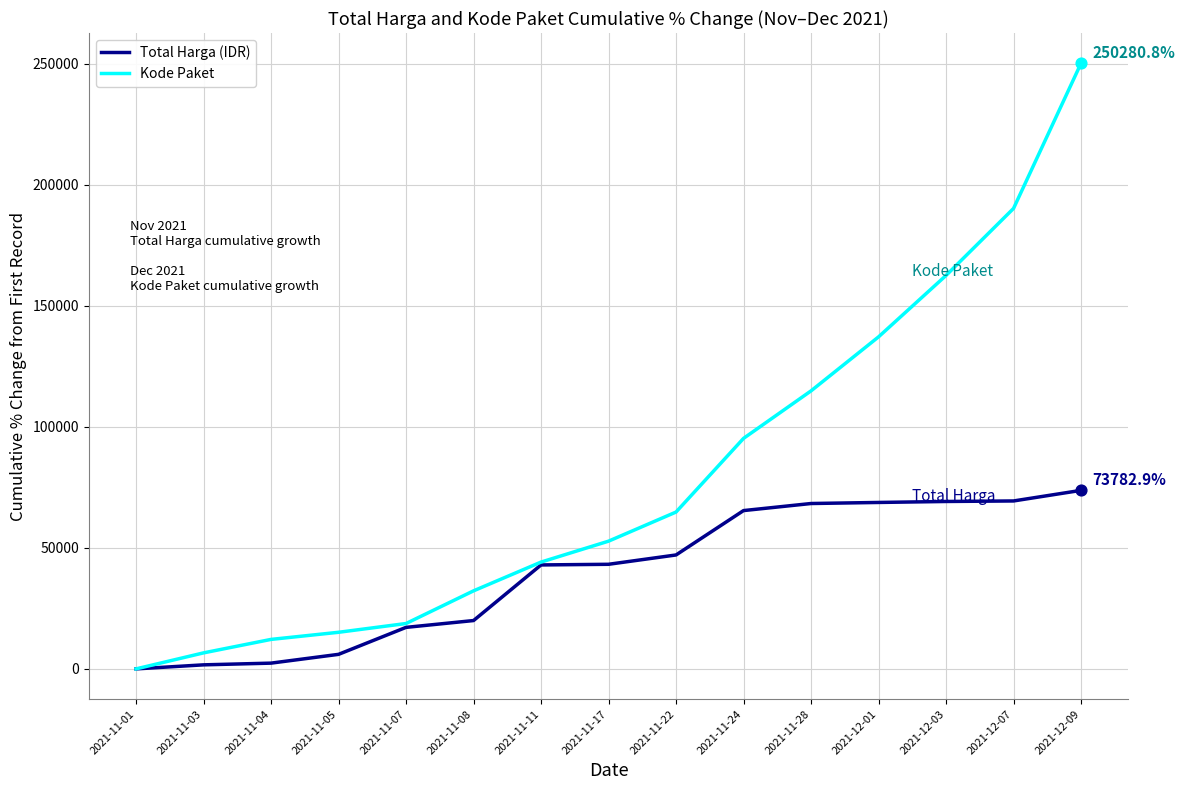

What is the spread (max minus min) of values at 2021-11-05?

9119.3